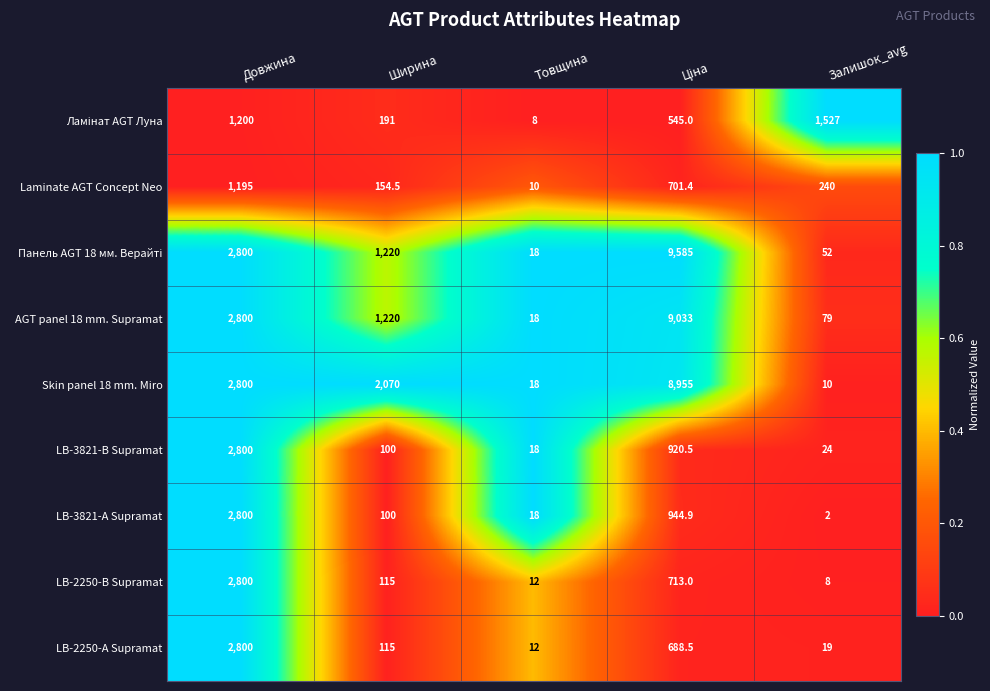

What is the spread (max minus min) of values at Ширина?

1970.0